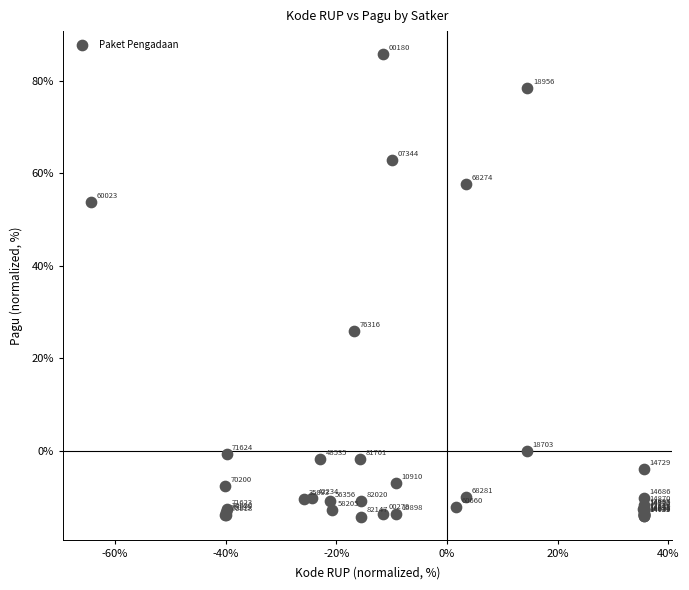

What Y value in the scatter plot is closest to 35?

25.9